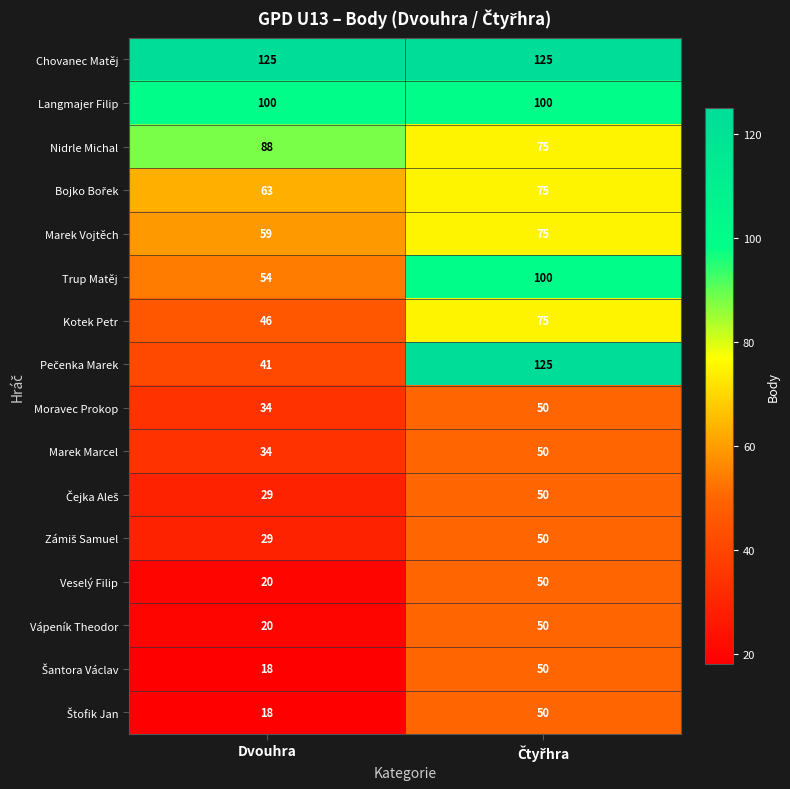

Which label corresponds to the smallest value in the chart?

Dvouhra